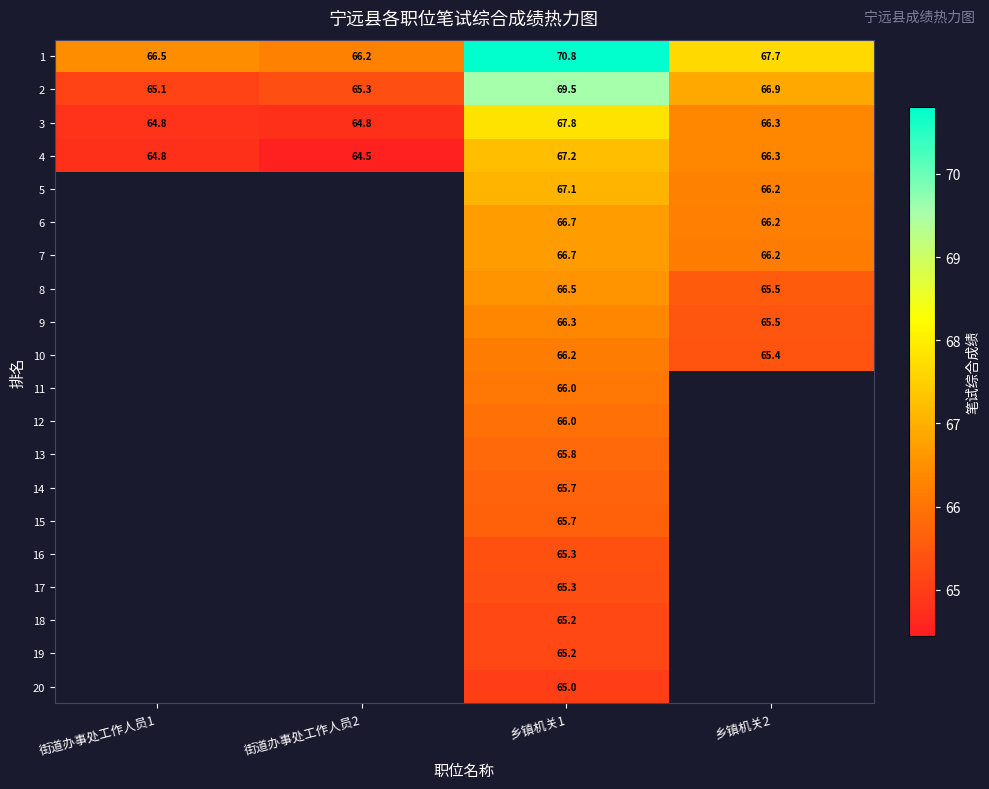

At how many categories does at least one series exceed 68?

1